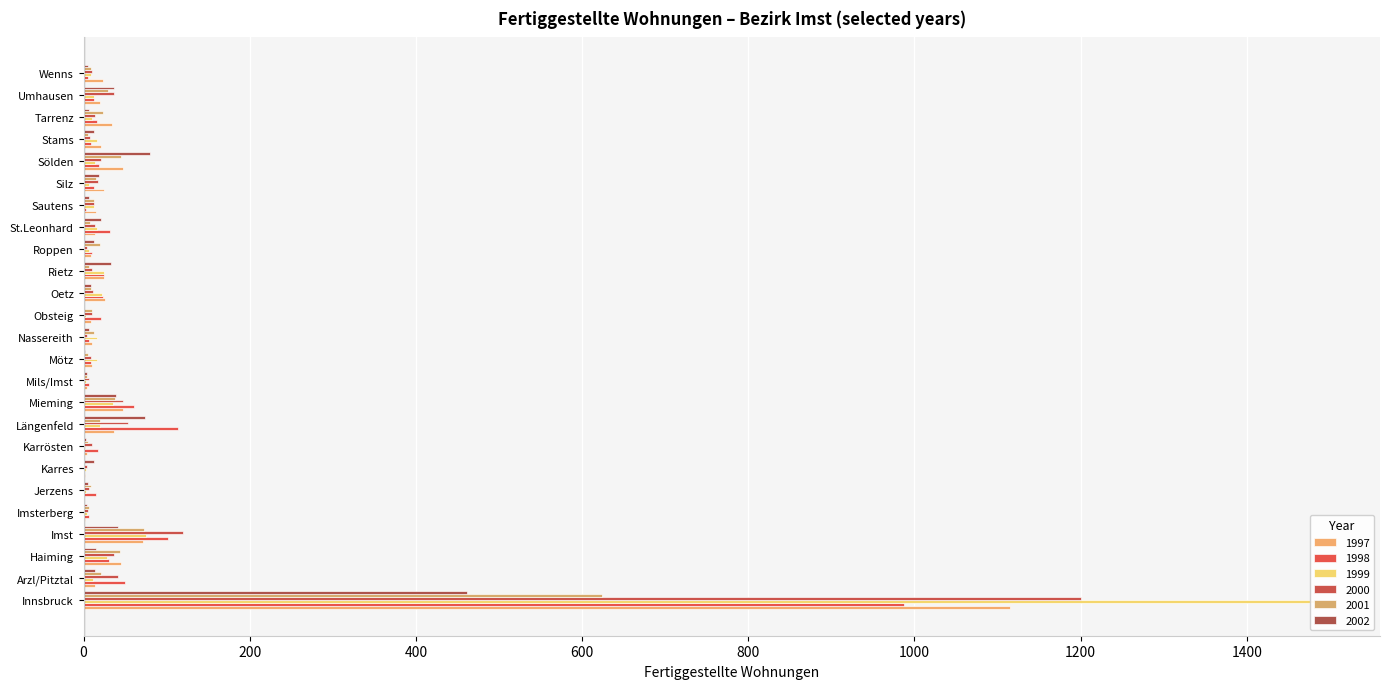

List the series in order of their peak value, highest first.

1999, 2000, 1997, 1998, 2001, 2002